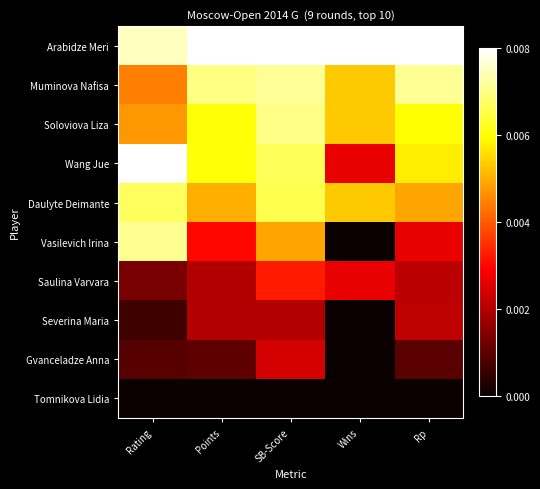

Rank the series by their maximum value, from lowest to highest.

Tomnikova Lidia, Severina Maria, Gvanceladze Anna, Saulina Varvara, Daulyte Deimante, Soloviova Liza, Vasilevich Irina, Muminova Nafisa, Arabidze Meri, Wang Jue